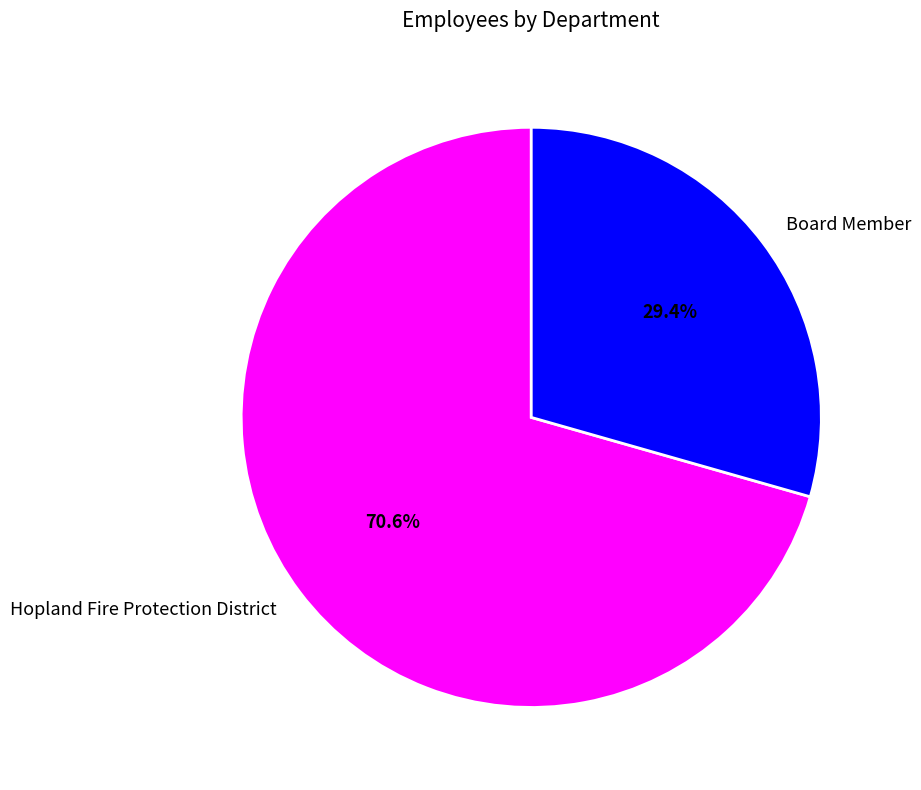

Which has a higher value, Board Member or Hopland Fire Protection District?

Hopland Fire Protection District